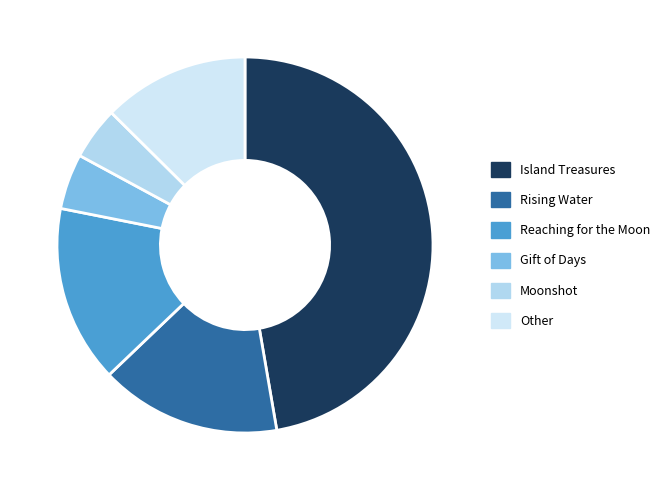

Which category has the biggest portion of the pie?

Island Treasures